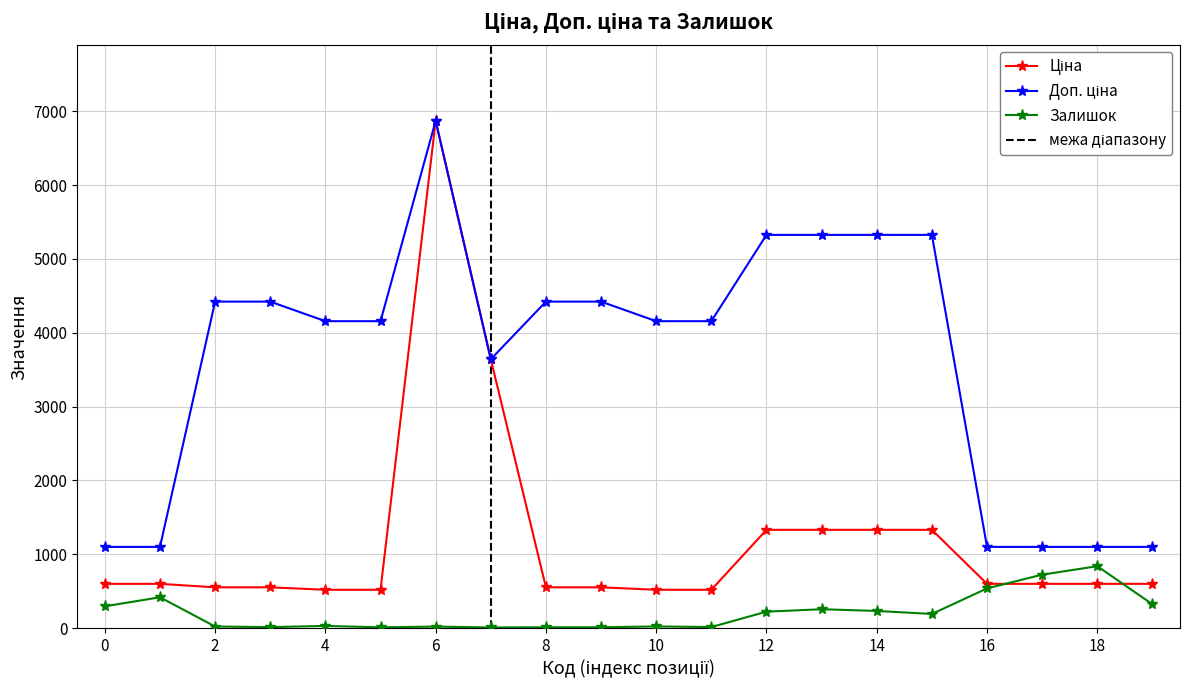

How many lines are shown in the chart?

3